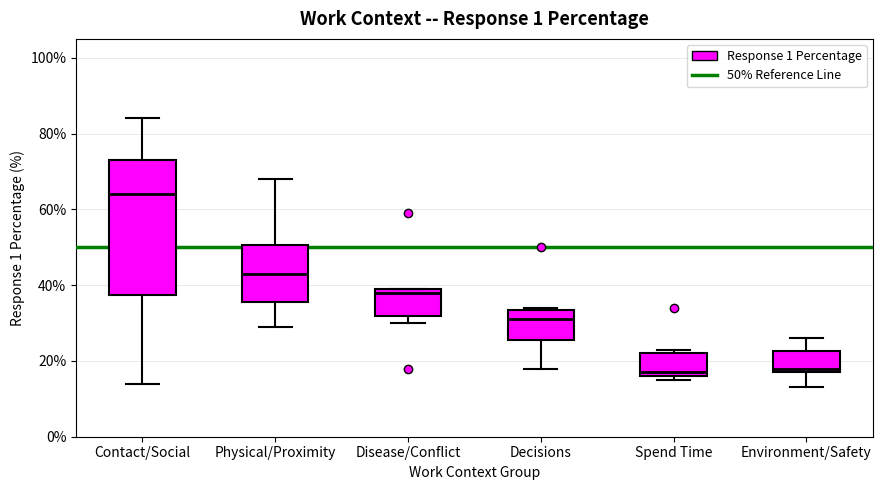

Which box's median line is the highest?

Contact/Social